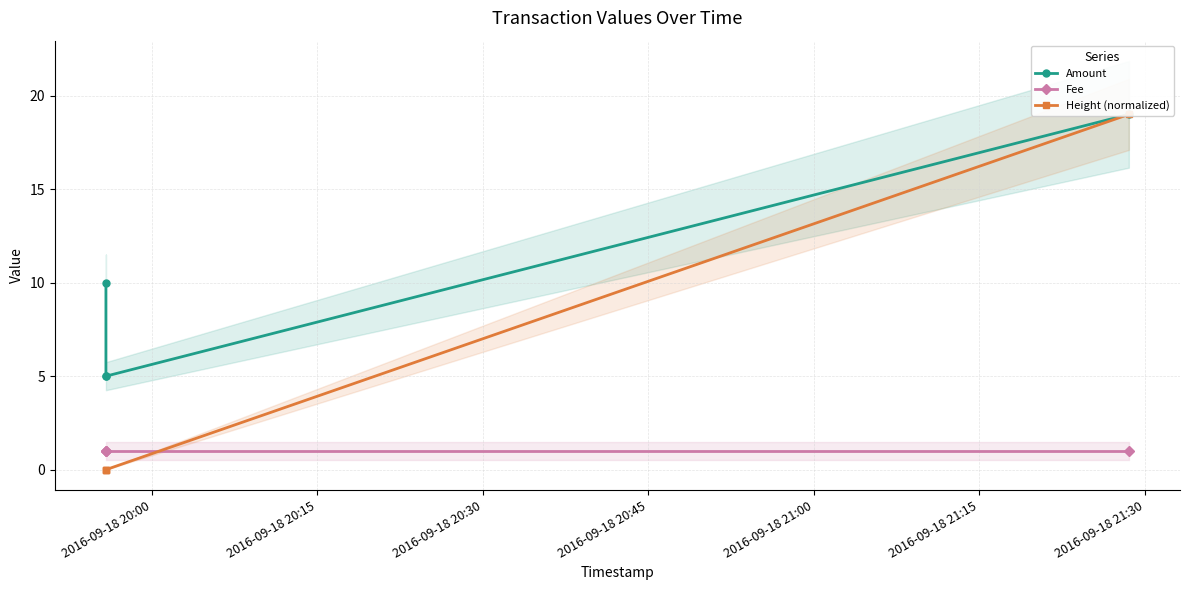

What is the highest value of the Height (normalized) series?

19